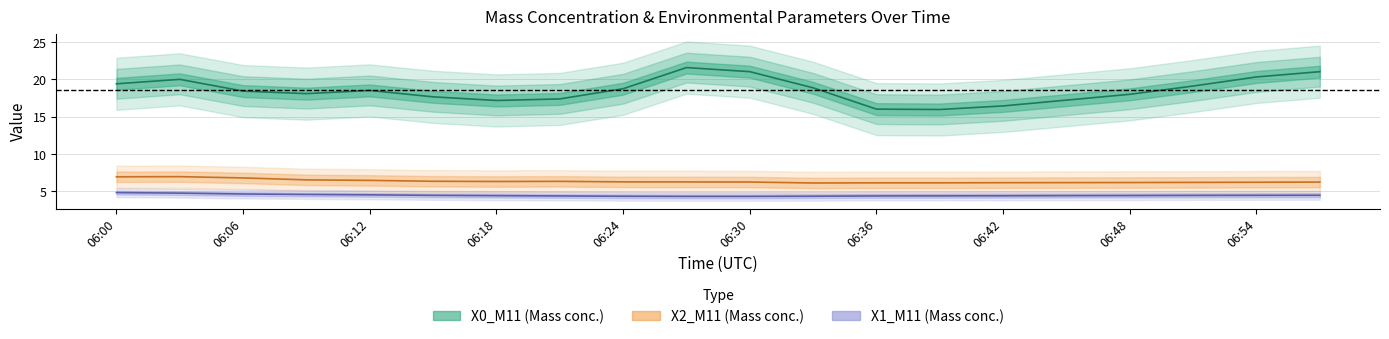

Reading left to right, extract all data points from this chart.

X0_M11: 06:00=19.4	06:03=20.0	06:06=18.4	06:09=18.1	06:12=18.5	06:15=17.7	06:18=17.2	06:21=17.4	06:24=18.8	06:27=21.6	06:30=21.1	06:33=18.9	06:36=16.0	06:39=16.0	06:42=16.4	06:45=17.2	06:48=18.0	06:51=19.1	06:54=20.3	06:57=21.1
X1_M11: 06:00=4.8	06:03=4.7	06:06=4.6	06:09=4.6	06:12=4.5	06:15=4.4	06:18=4.4	06:21=4.4	06:24=4.3	06:27=4.3	06:30=4.3	06:33=4.3	06:36=4.4	06:39=4.4	06:42=4.4	06:45=4.4	06:48=4.4	06:51=4.4	06:54=4.4	06:57=4.5
X2_M11: 06:00=6.9	06:03=7.0	06:06=6.8	06:09=6.5	06:12=6.5	06:15=6.3	06:18=6.3	06:21=6.3	06:24=6.2	06:27=6.2	06:30=6.2	06:33=6.1	06:36=6.1	06:39=6.1	06:42=6.1	06:45=6.2	06:48=6.2	06:51=6.2	06:54=6.2	06:57=6.2